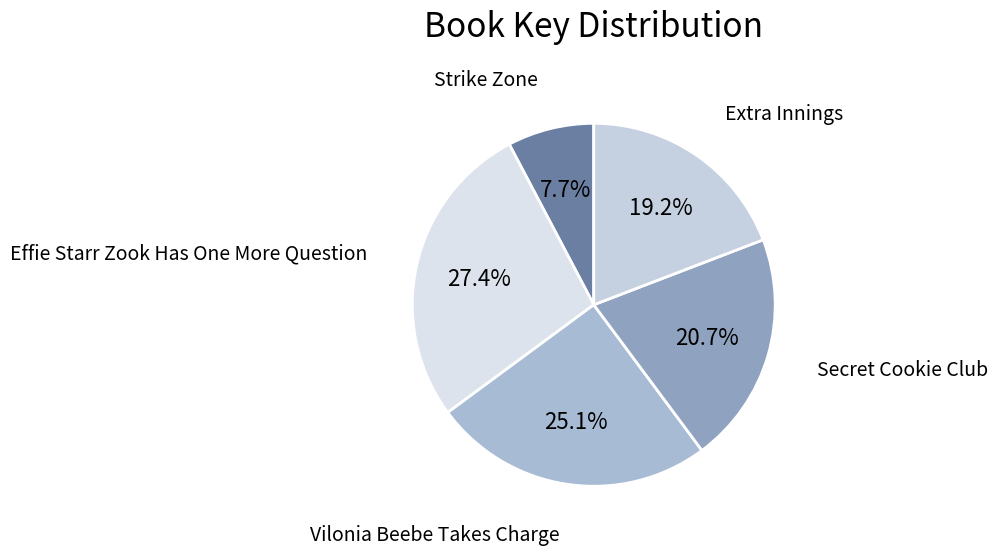

What percentage is the Vilonia Beebe Takes Charge slice, to the nearest percent?

25%